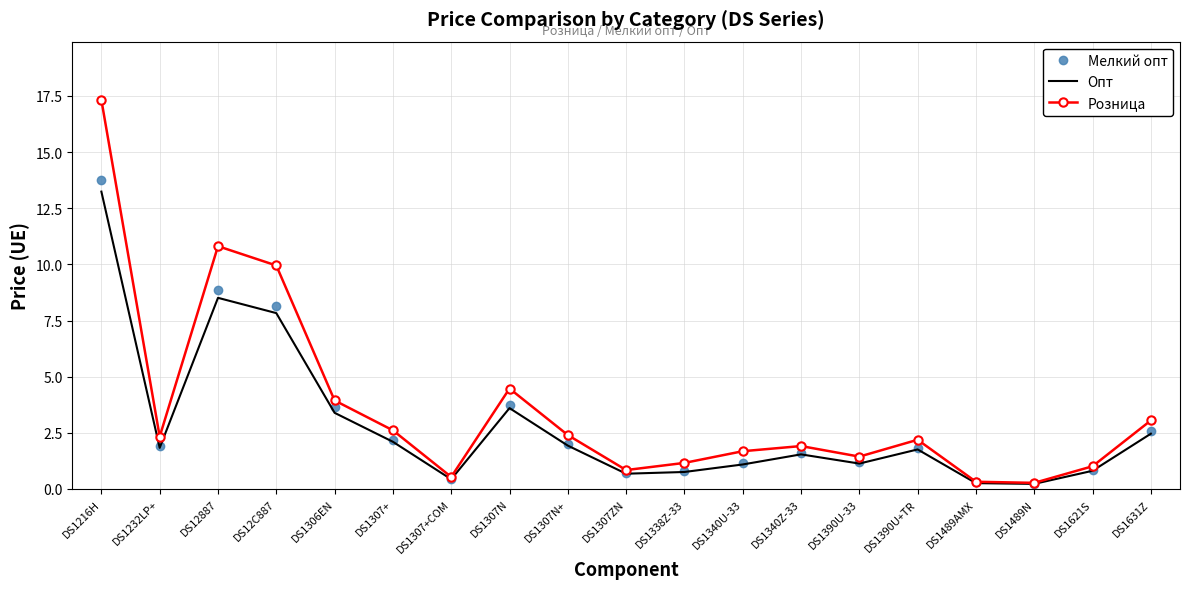

Is it true that Опт equals 3.1 at DS1232LP+?

False